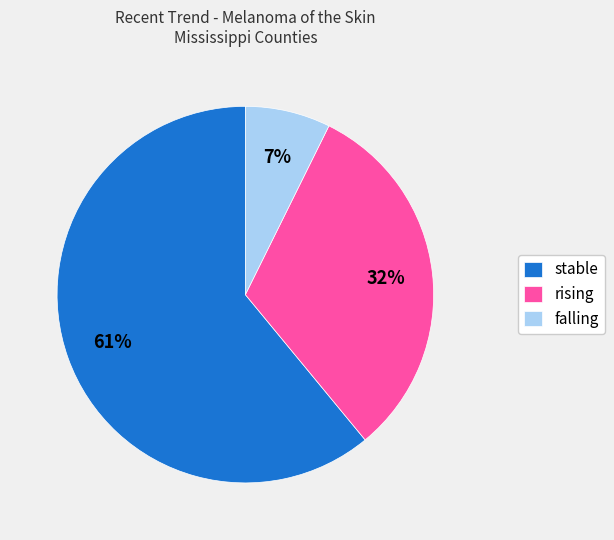

Combined, do falling and stable account for over 50%?

Yes